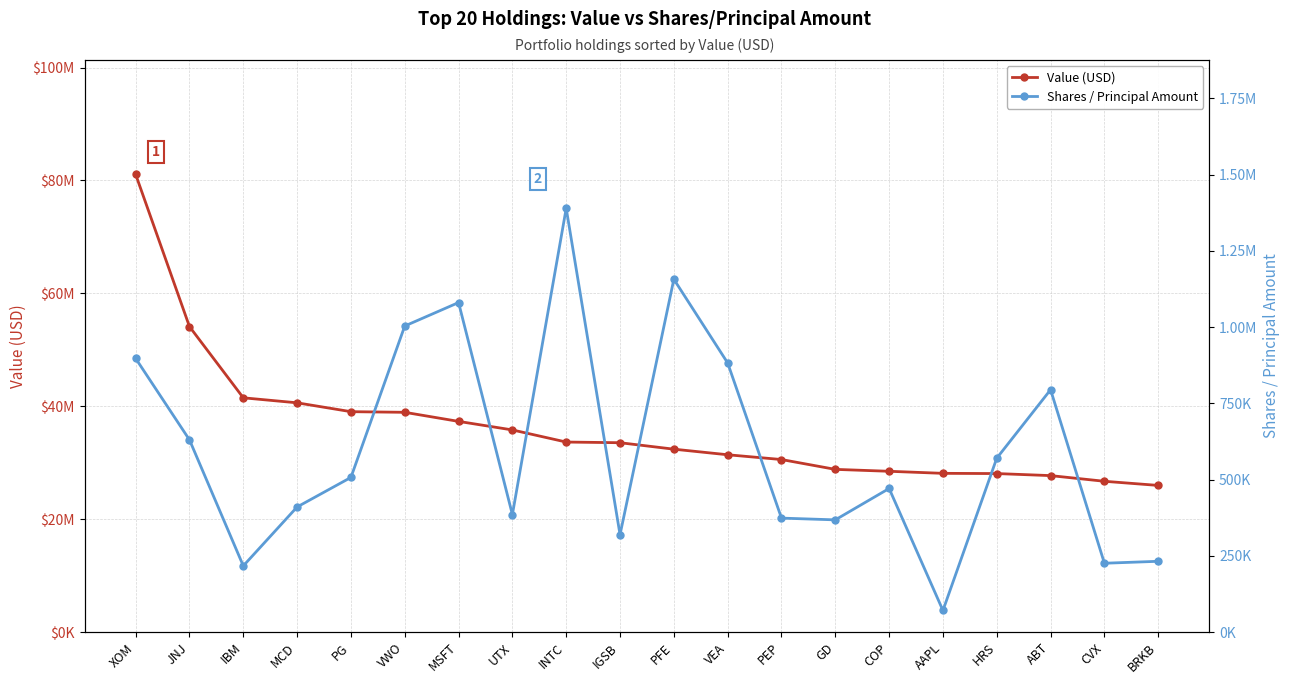

Count the number of data series in this chart.

2